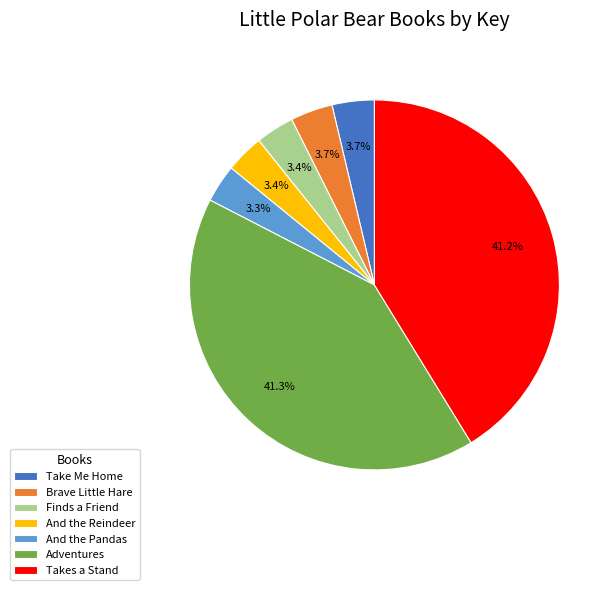

Combined, do Finds a Friend and And the Pandas account for over 50%?

No